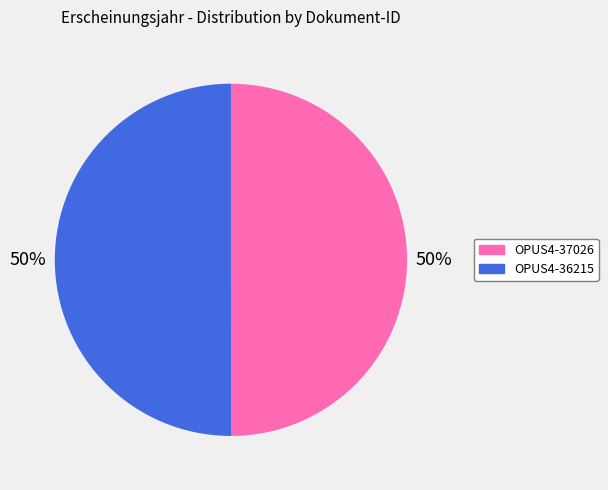

To the nearest percent, what percentage of the pie is OPUS4-37026?

50%